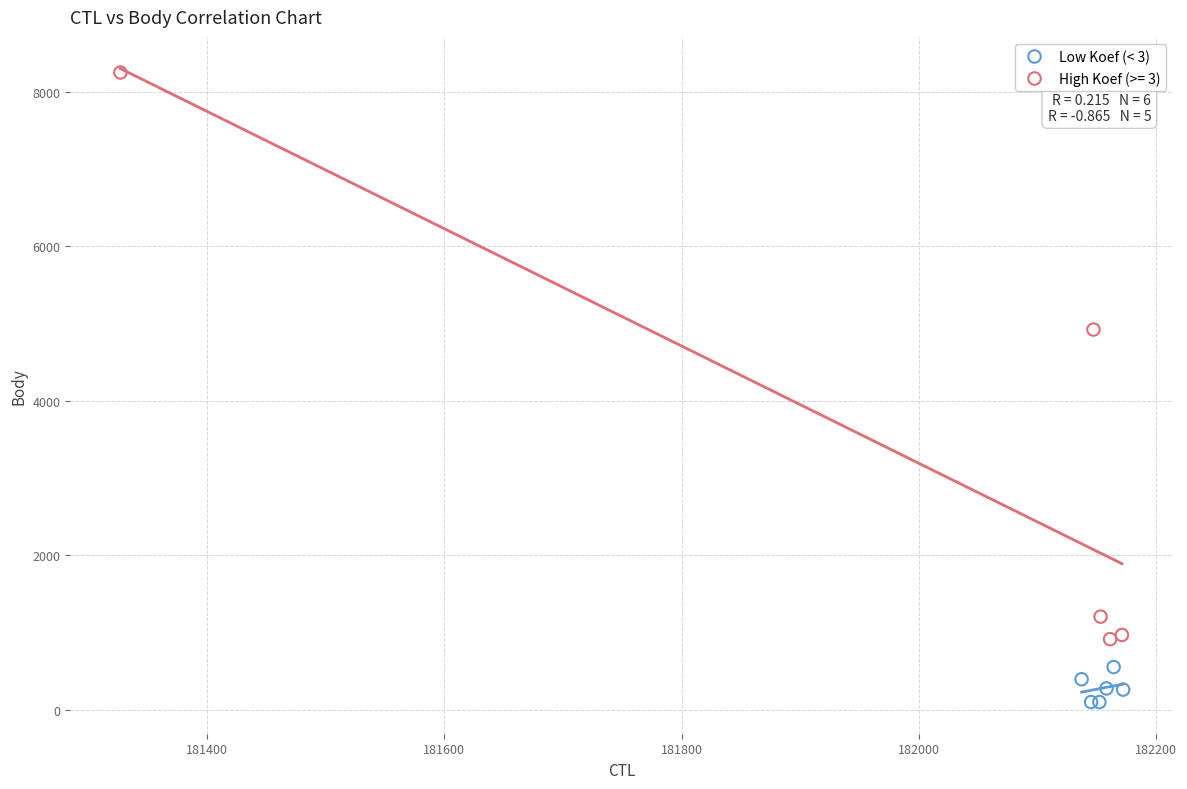

Which series has the widest spread of Y values?

High Koef (>= 3)